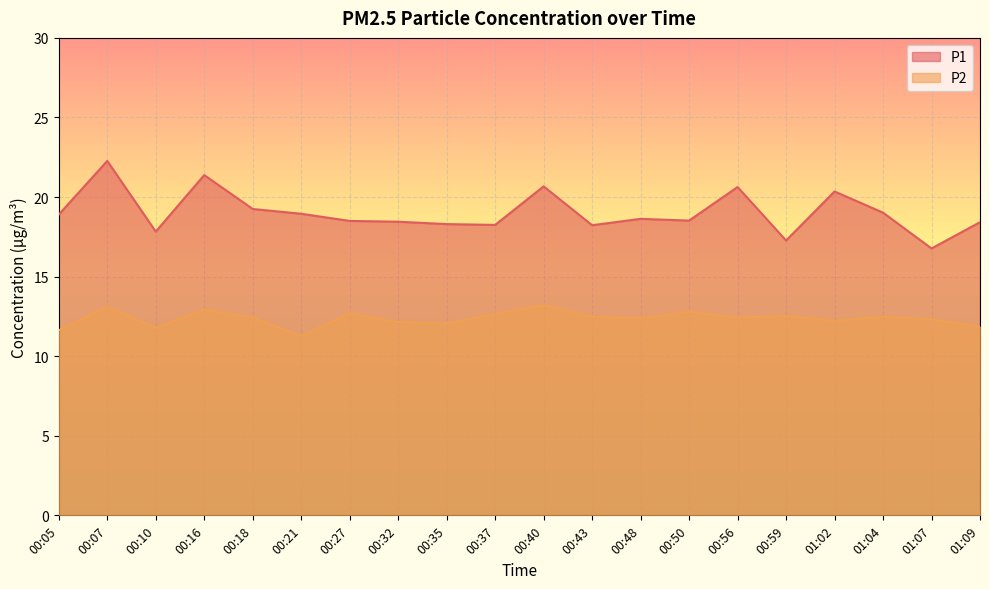

What is the value of the P1 point at the 9th from the left?

18.3